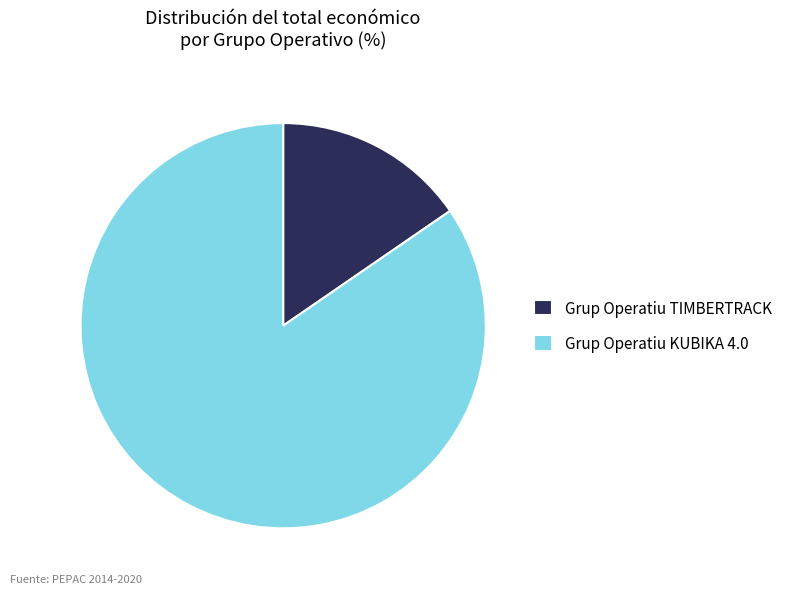

What is the largest slice in the pie chart?

Grup Operatiu KUBIKA 4.0